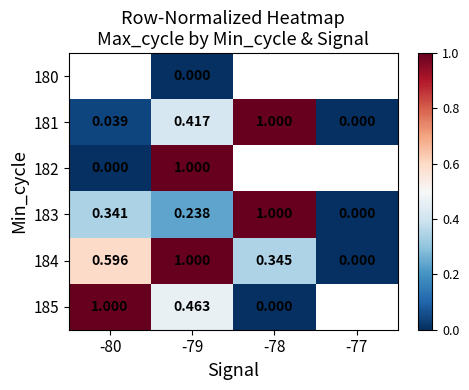

Is the value of 185 at -79 greater than the value of 182 at -79?

No